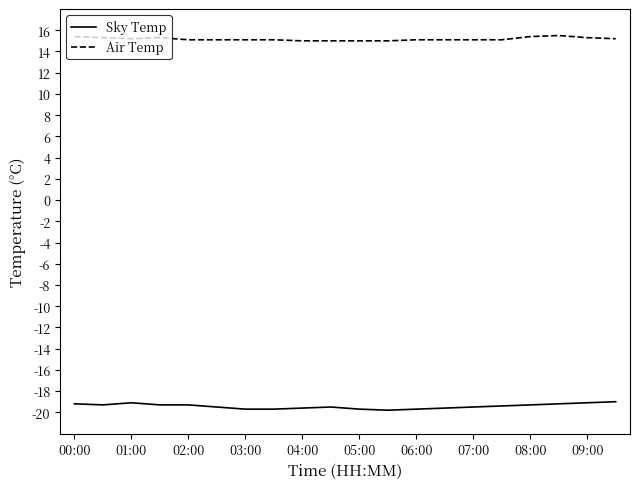

What is the minimum value for Sky Temp?

-19.8